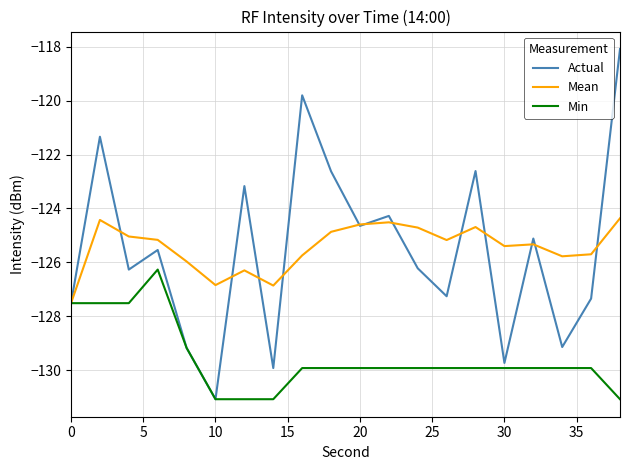

What is the lowest value of the Min series?

-131.1